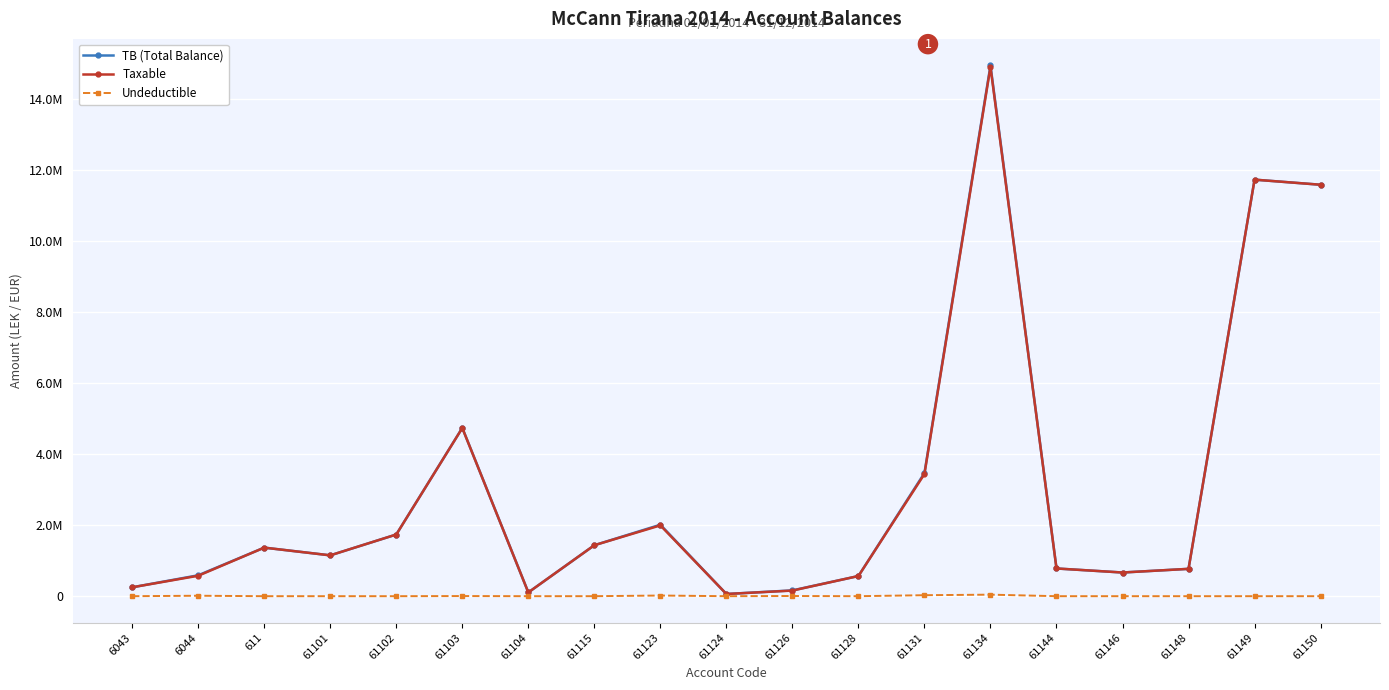

At which label does Taxable first exceed 1149043?

611